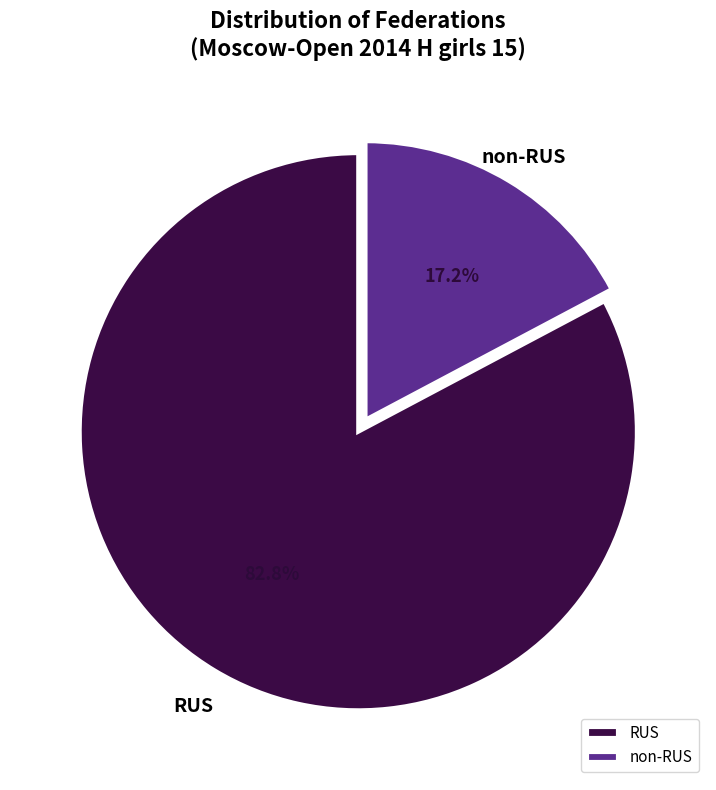

How many segments does this pie chart have?

2